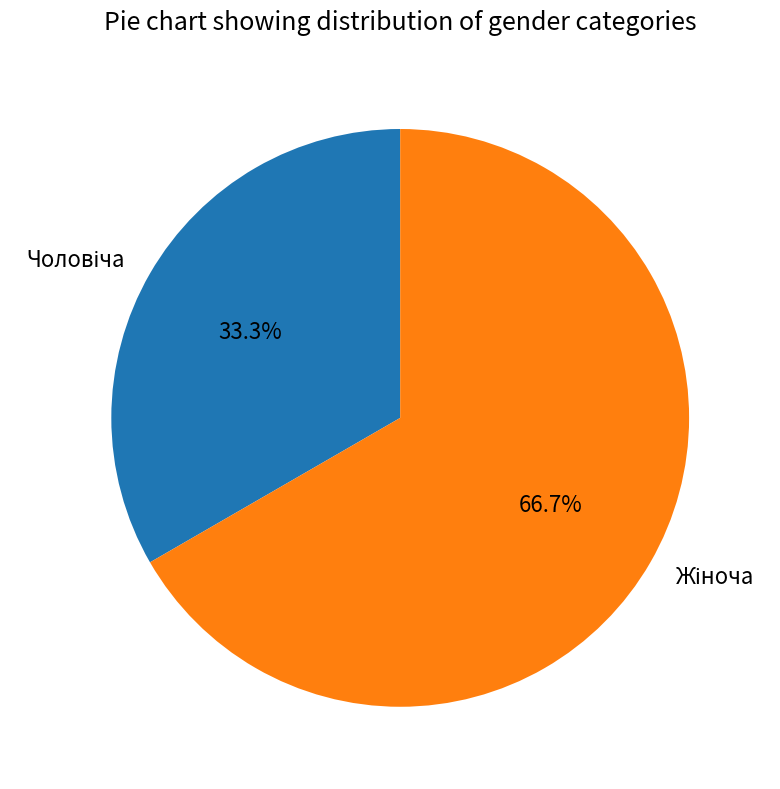

How many segments does this pie chart have?

2